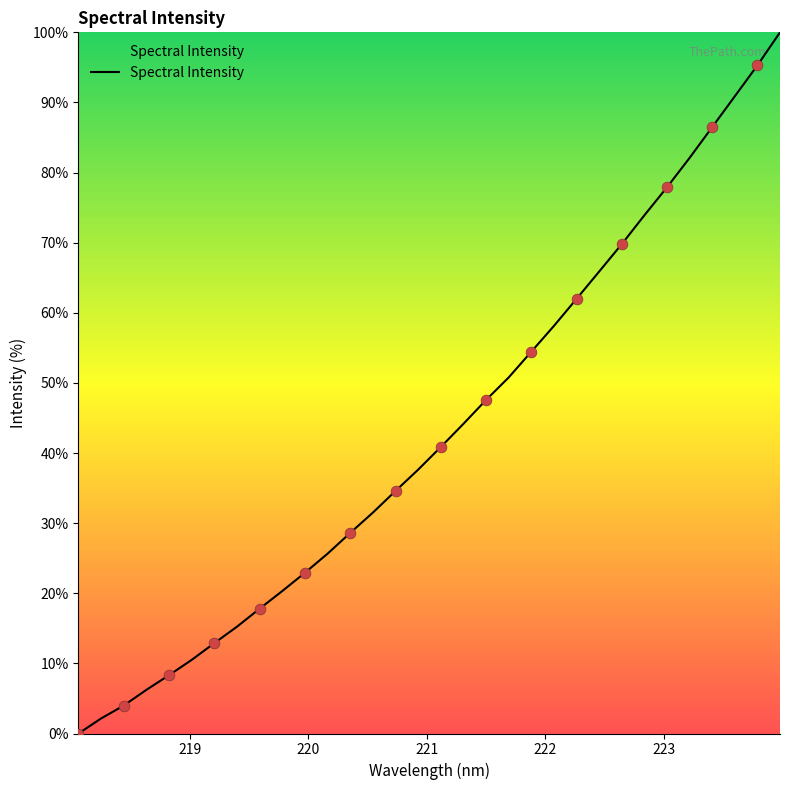

What is the difference between the maximum and minimum values?

100.0